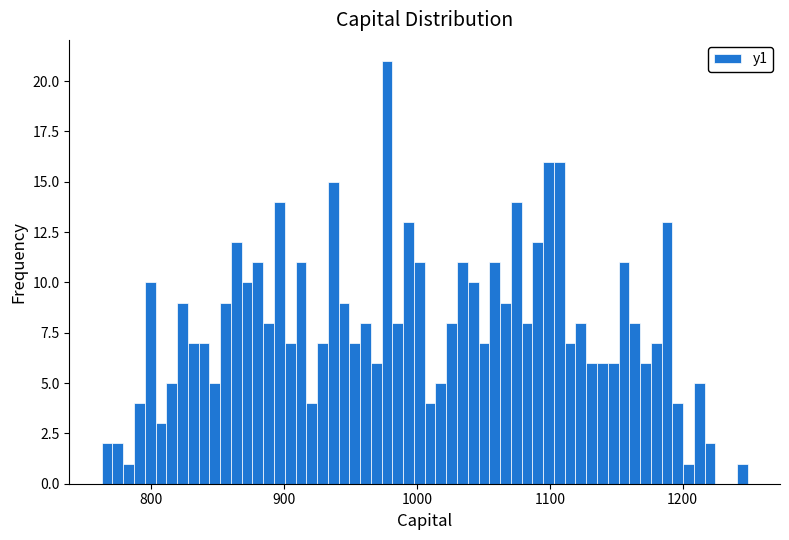

Around what value on the x-axis is the tallest bar? Give the approximate position of its centre, as read against the axis.

980